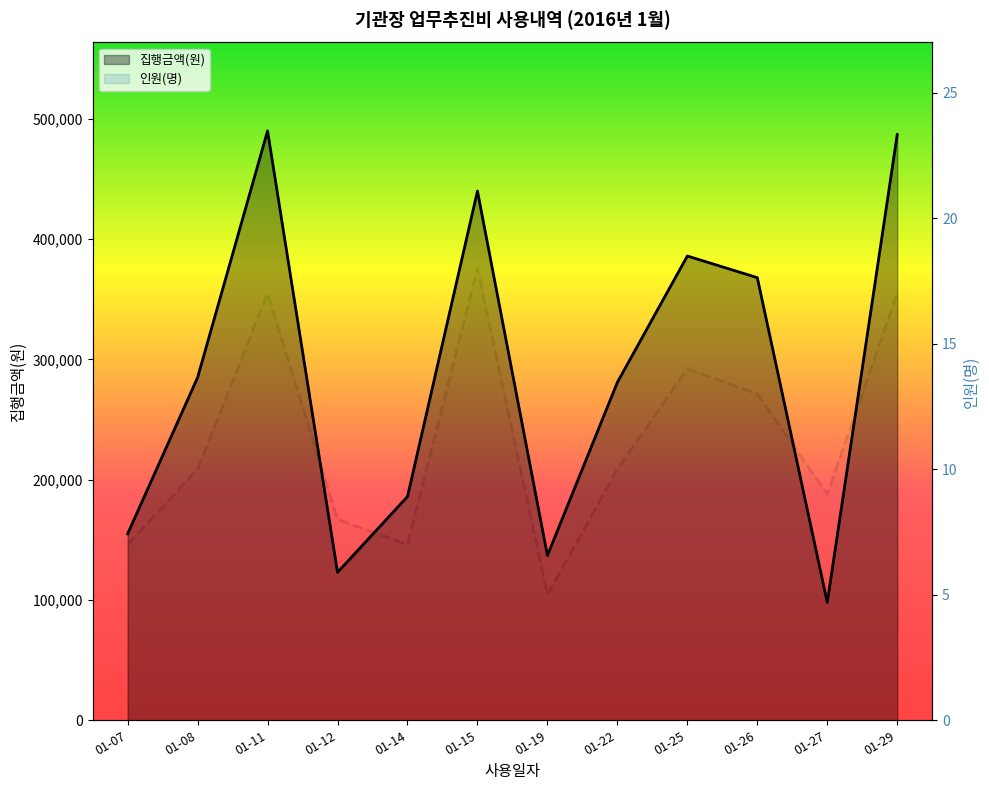

What is the maximum value shown in the chart?

490000